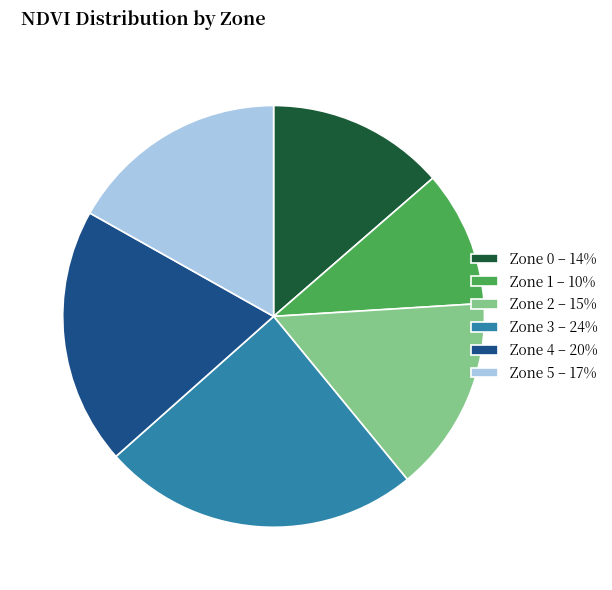

Is there any slice that represents more than half of the pie?

No